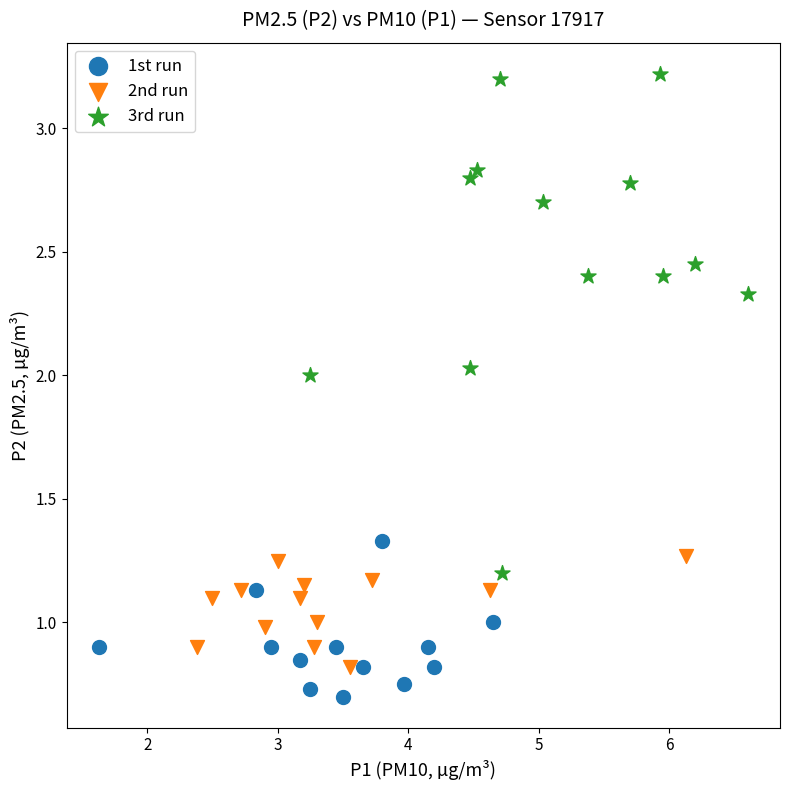

Which series reaches the maximum Y coordinate?

3rd run